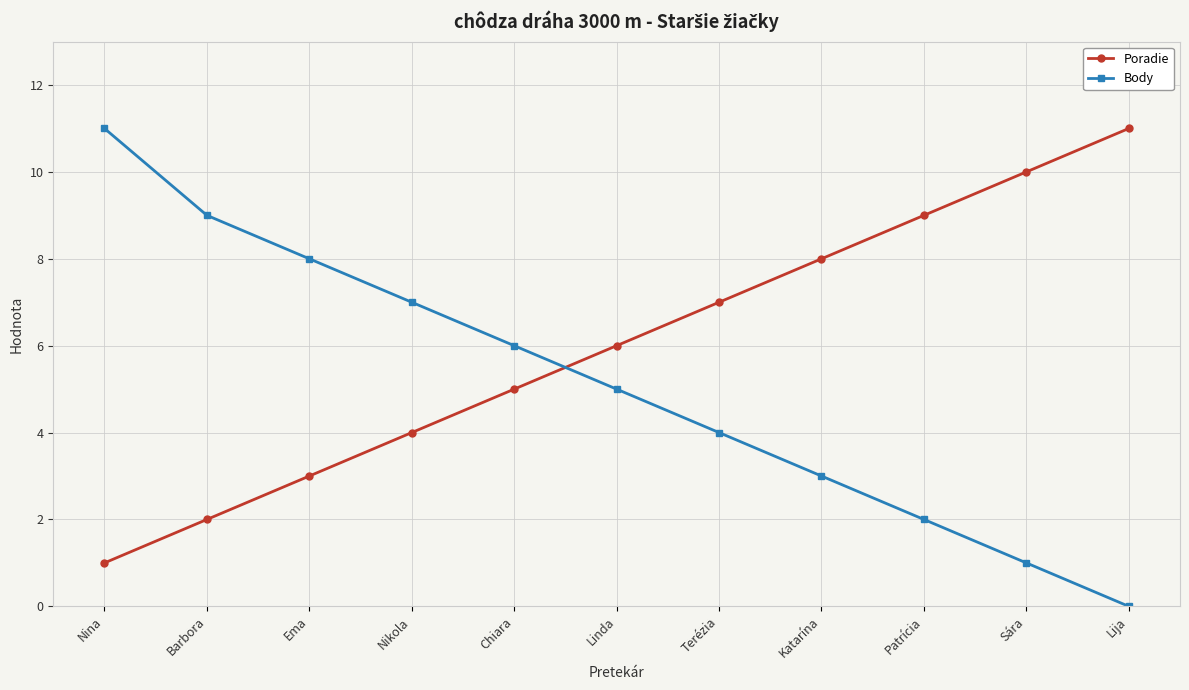

Is the value of Body at Patrícia greater than the value of Poradie at Linda?

No